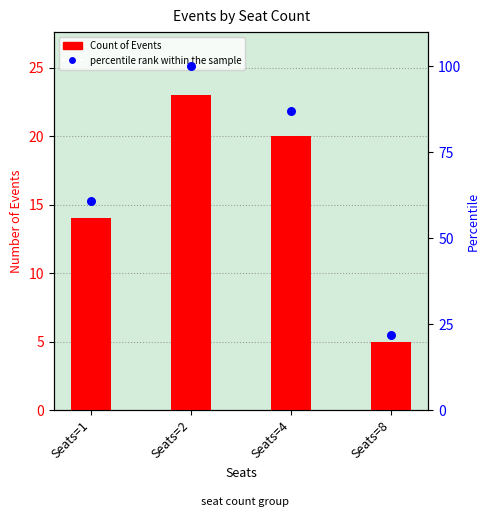

Is the value of percentile rank within the sample at Seats=4 greater than the value of Count of Events at Seats=8?

Yes